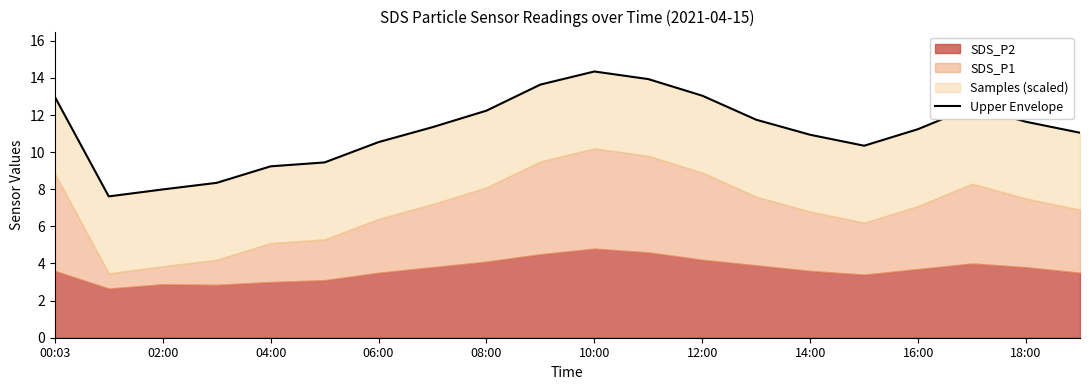

Reading left to right, extract all data points from this chart.

13.0	7.6	8.0	8.3	9.2	9.4	10.5	11.3	12.2	13.6	14.3	13.9	13.0	11.7	10.9	10.3	11.2	12.4	11.6	11.0